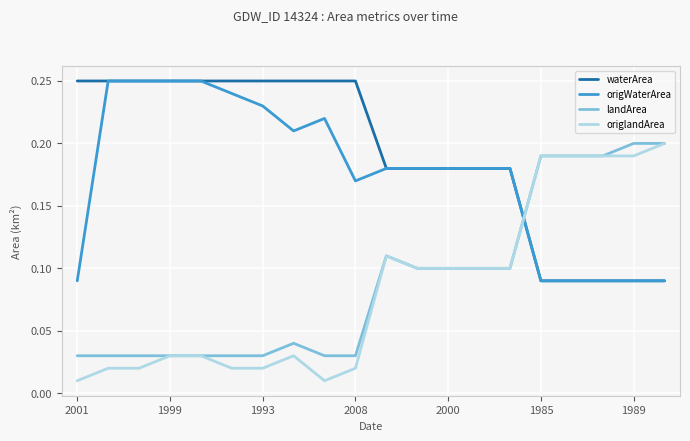

Which series has the largest total across all categories?

waterArea